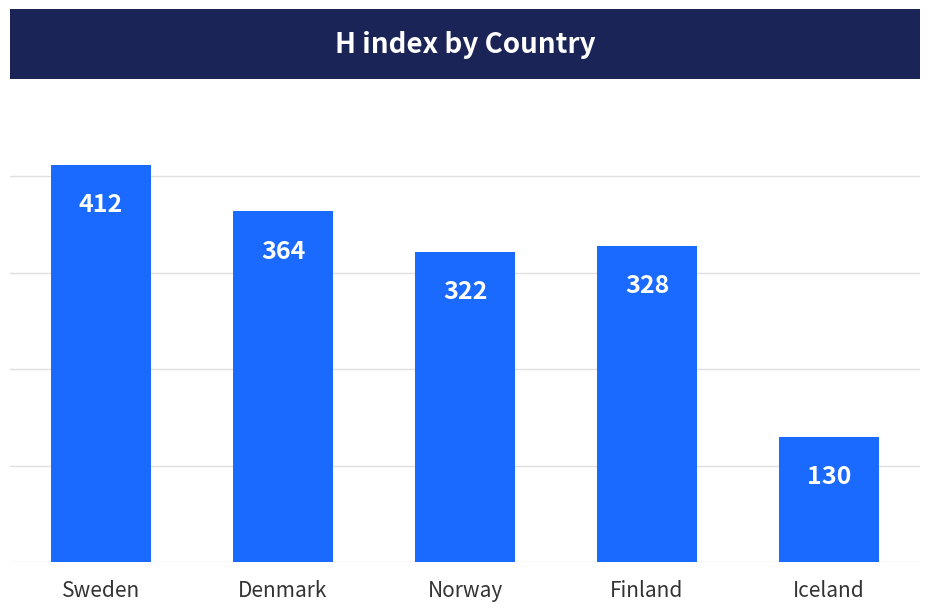

What is the minimum value shown in the chart?

130